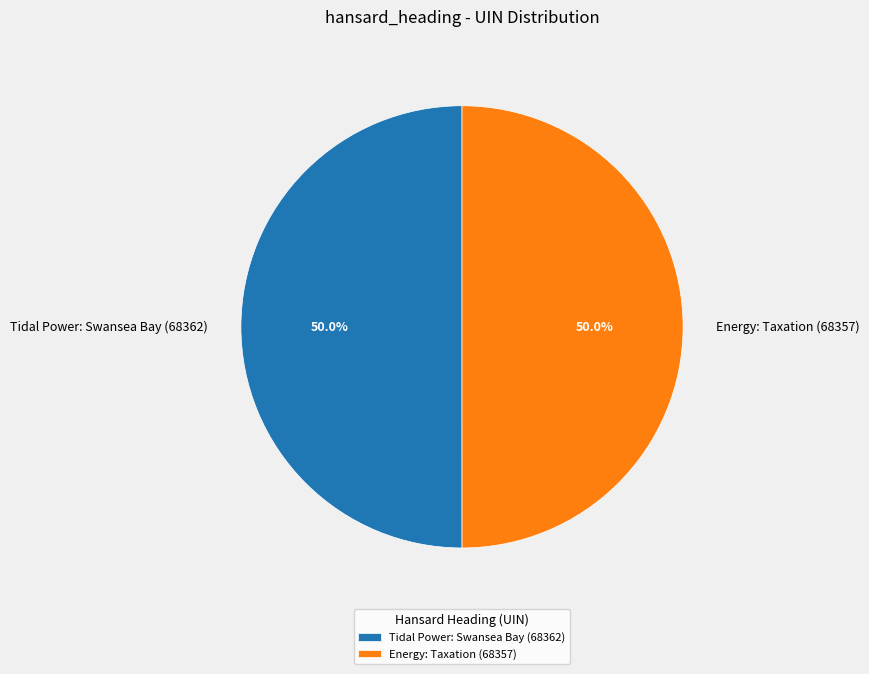

The Tidal Power: Swansea Bay (68362) slice represents 62% of the pie. True or false?

False